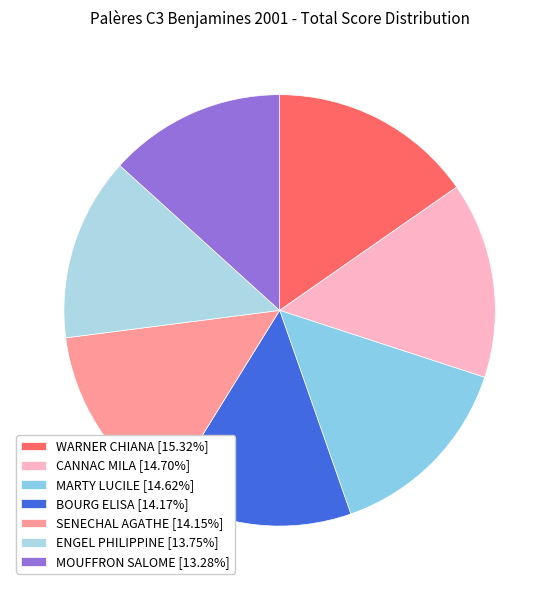

How many segments does this pie chart have?

7